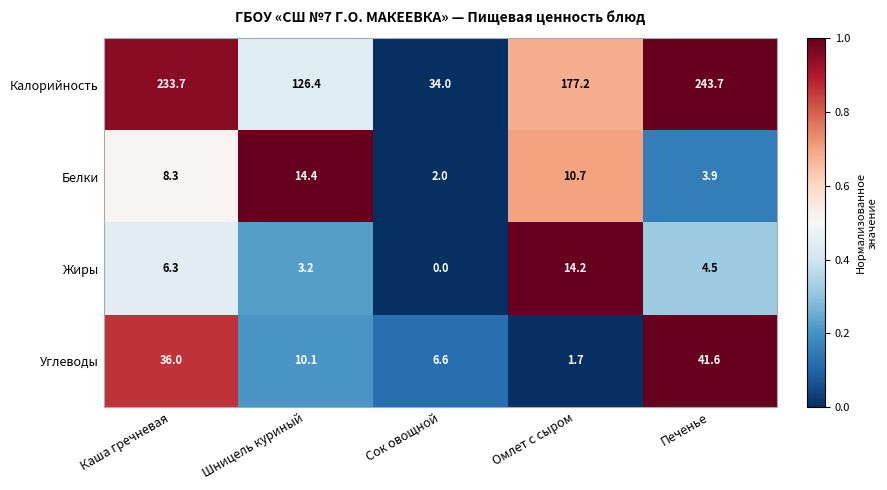

List the series in order of their peak value, lowest first.

Жиры, Белки, Углеводы, Калорийность